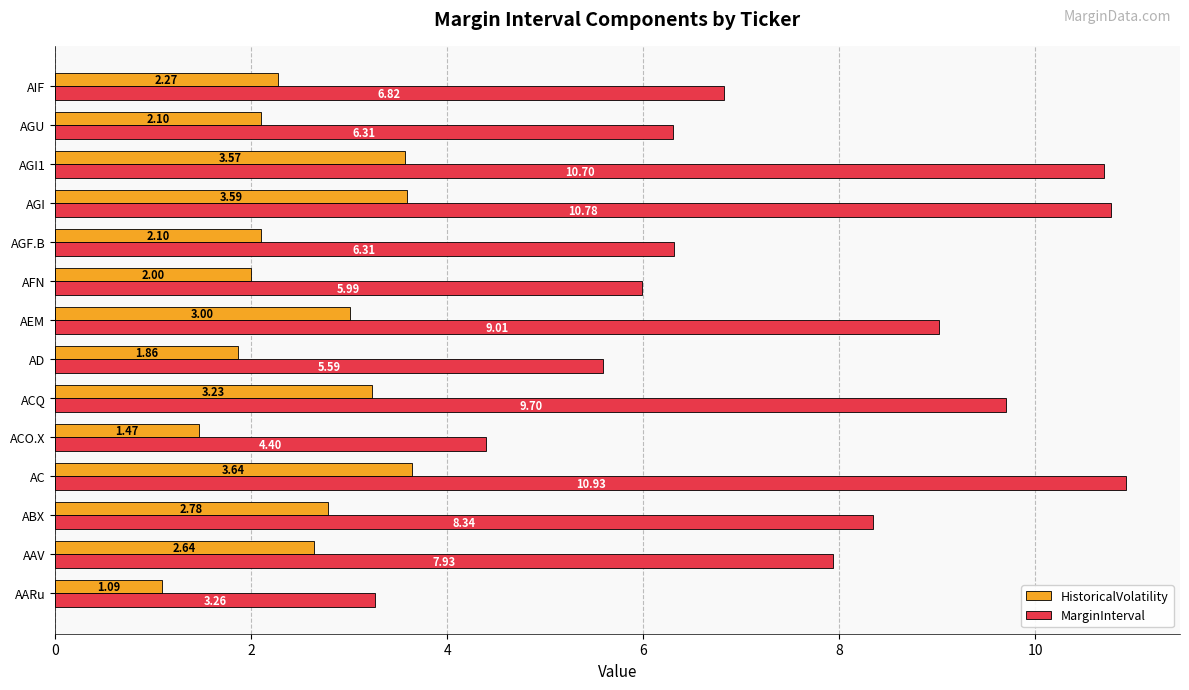

What are all the series names shown in the legend?

HistoricalVolatility, MarginInterval